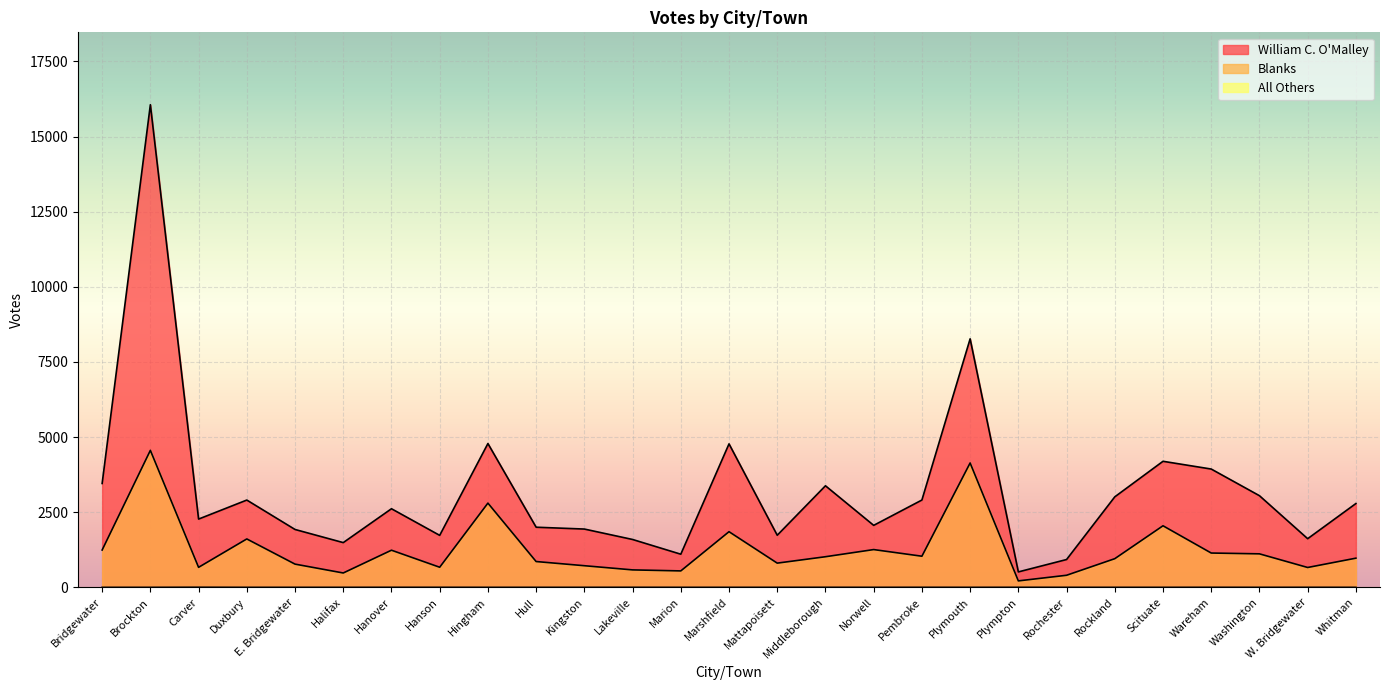

Where is the first local minimum for Blanks?

Carver